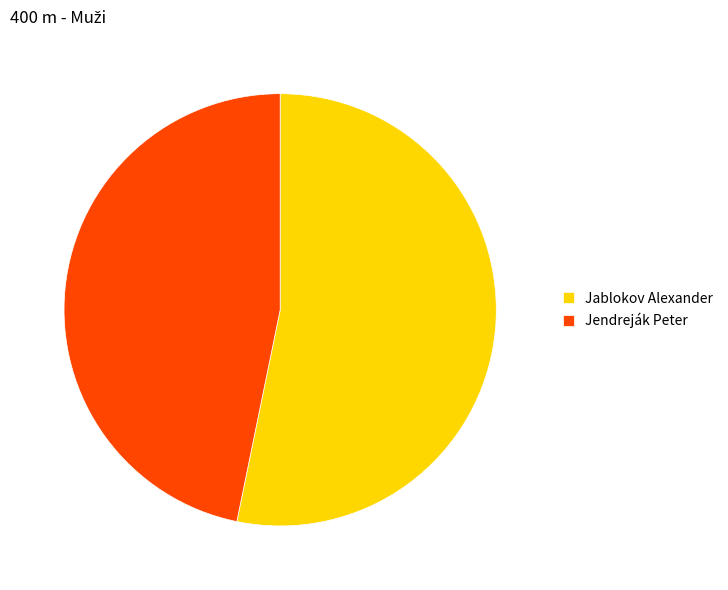

How many slices are in this pie chart?

2